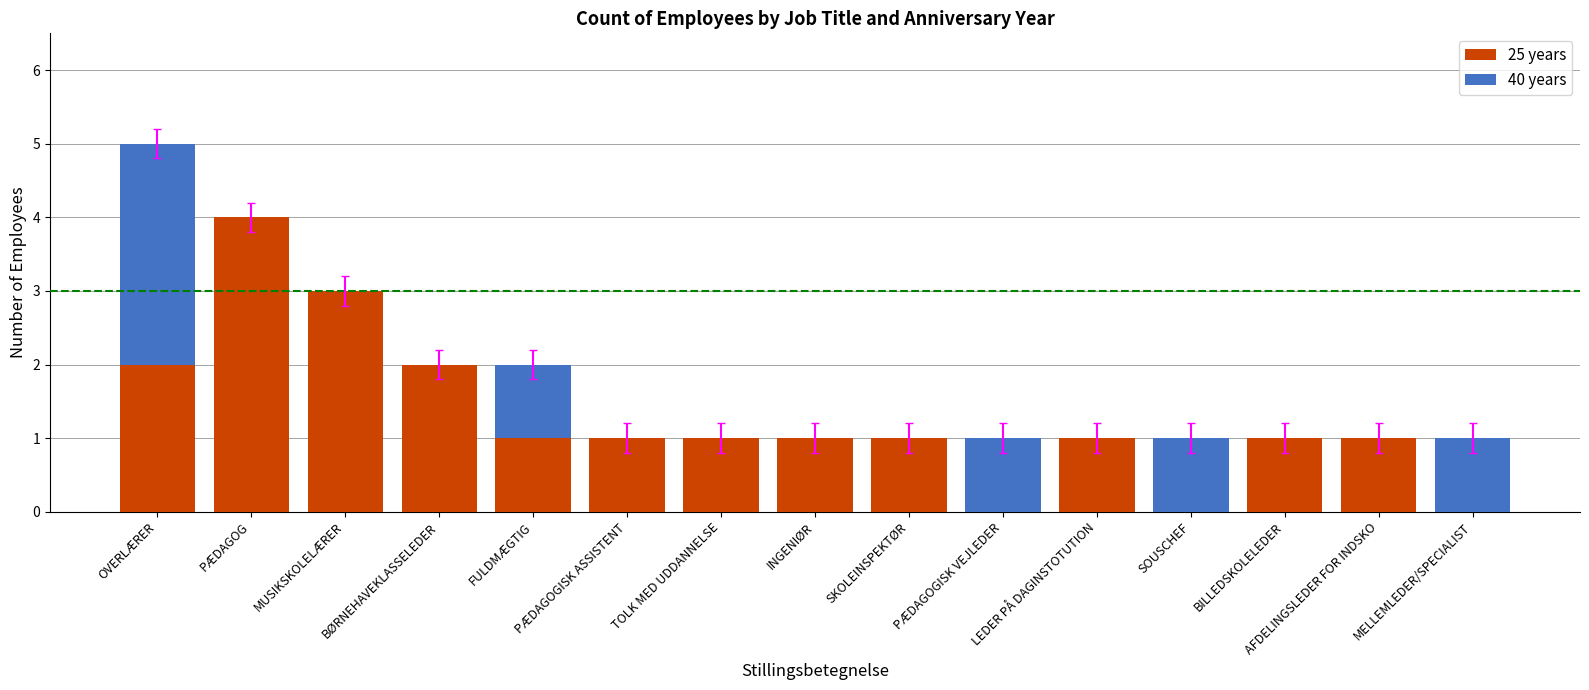

Count the 25 years values in the range 1 to 2.

10